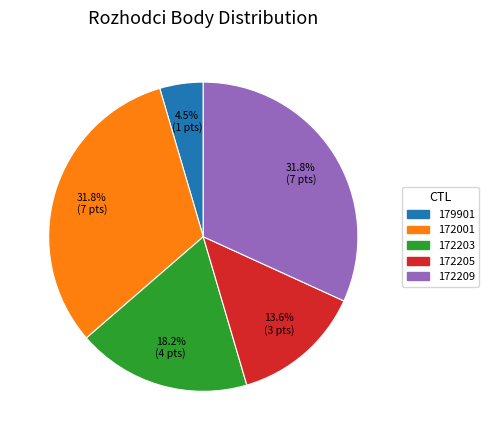

Which category has the smallest portion of the pie?

179901